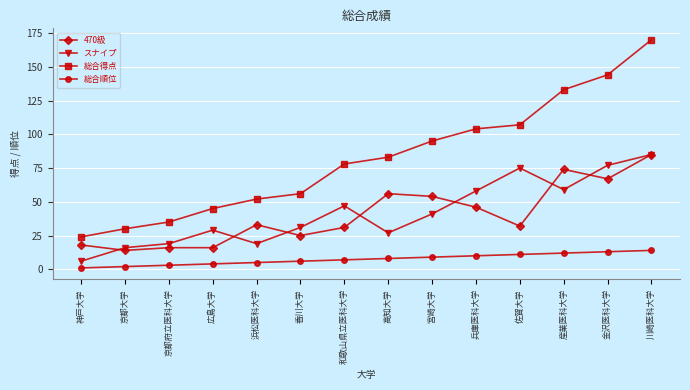

The value of 総合得点 at 佐賀大学 is 169. True or false?

False